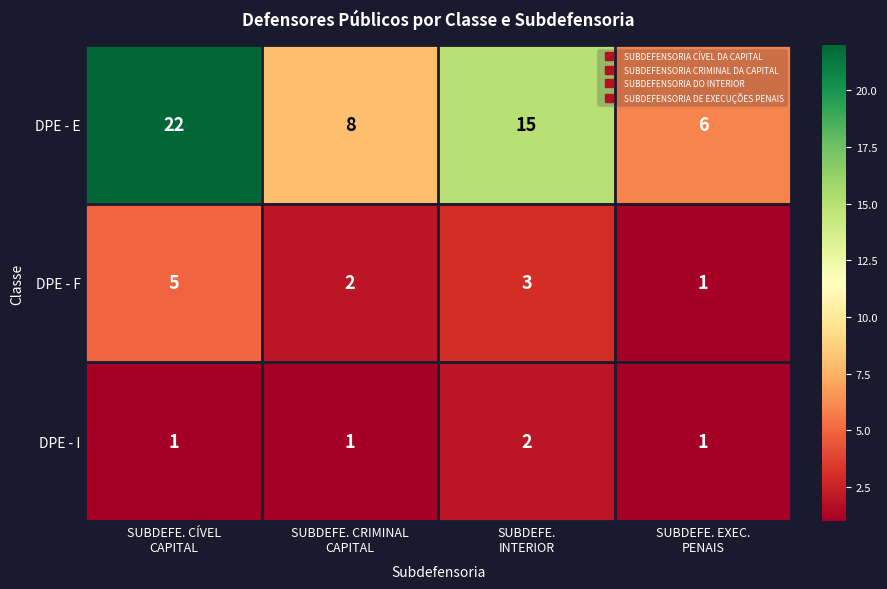

Count the DPE - F values in the range 2 to 5.

3